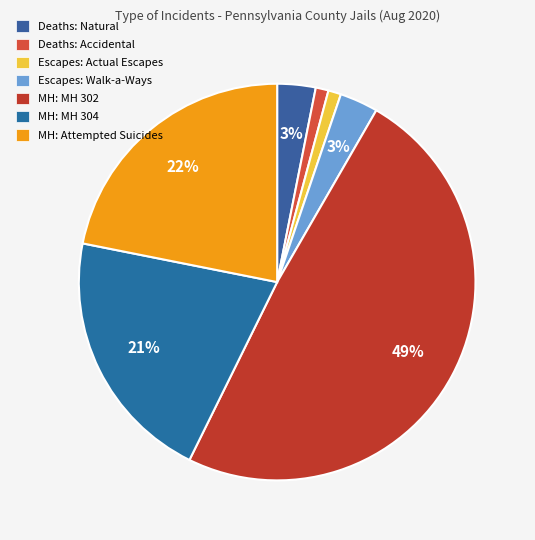

What portion of the pie excludes Escapes: Walk-a-Ways?

96.9%